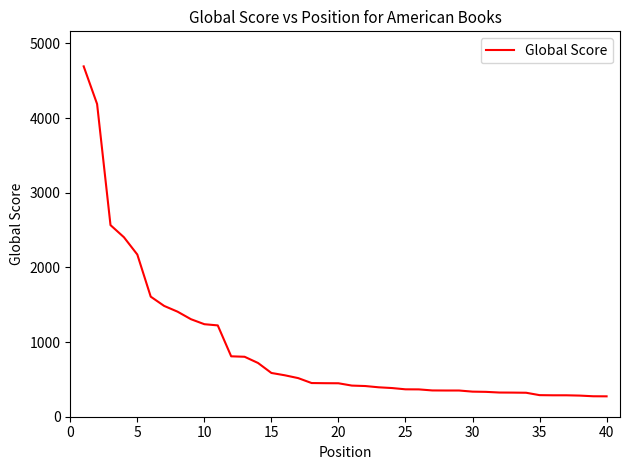

What is the minimum value shown in the chart?

273